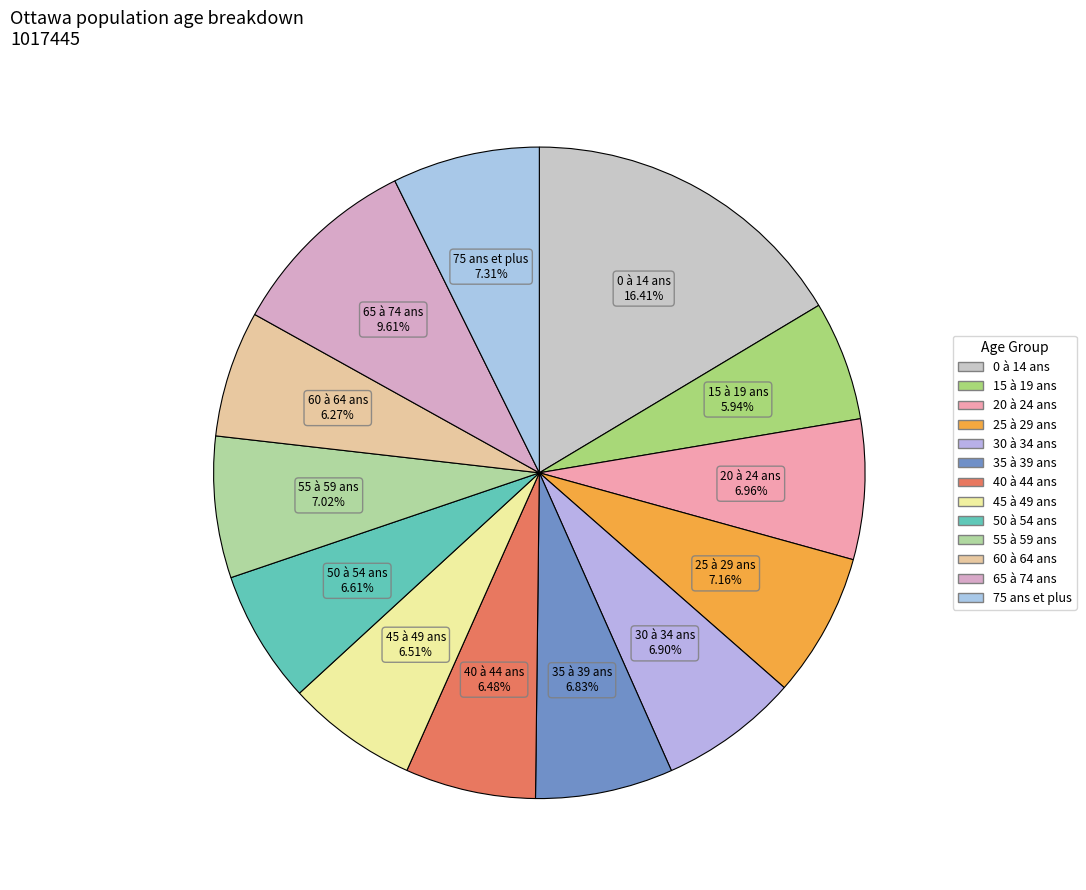

Is the sum of 25 à 29 ans and 35 à 39 ans greater than half?

No